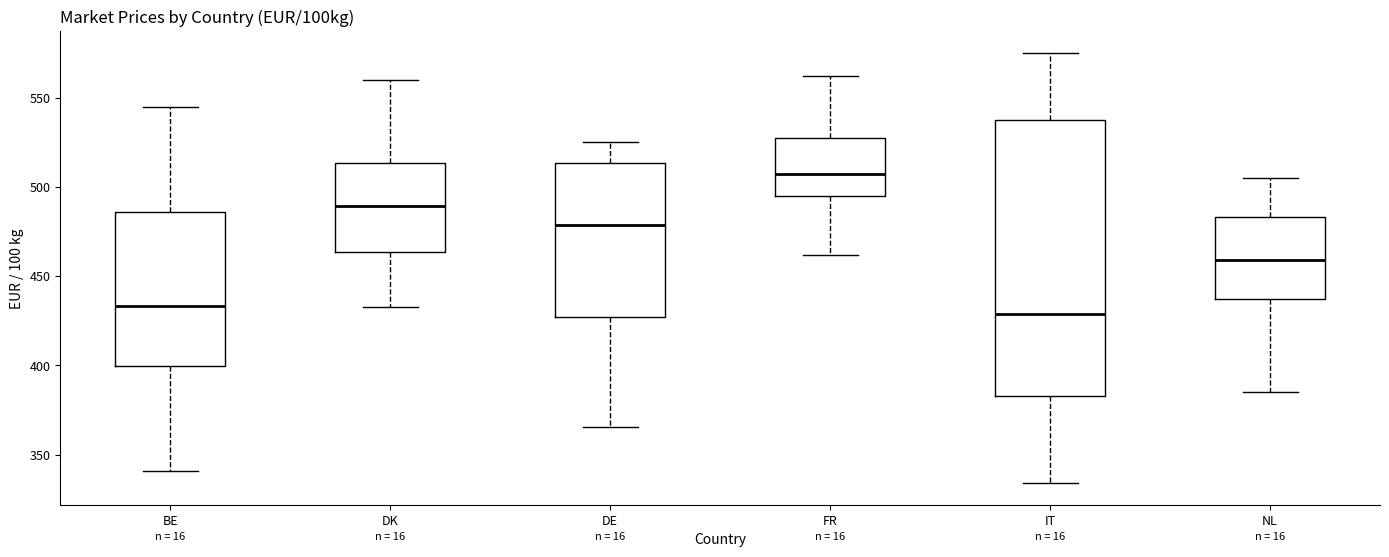

Which box has the highest median line?

FR